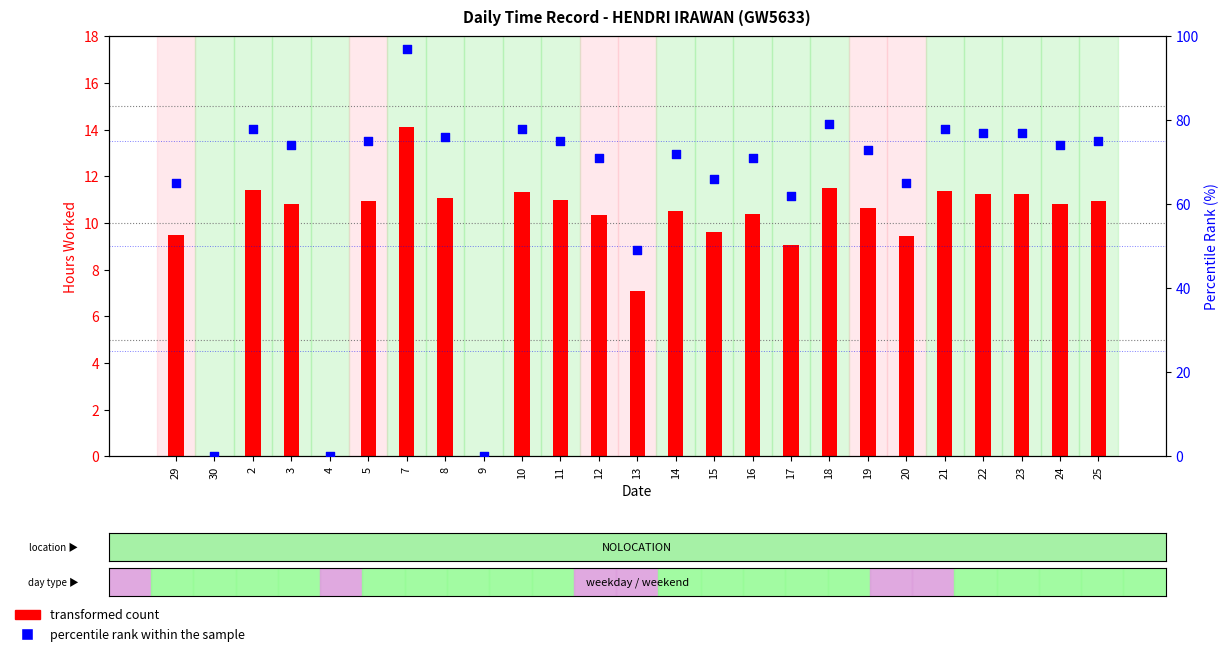

At which category is the sum across all series the highest?

7